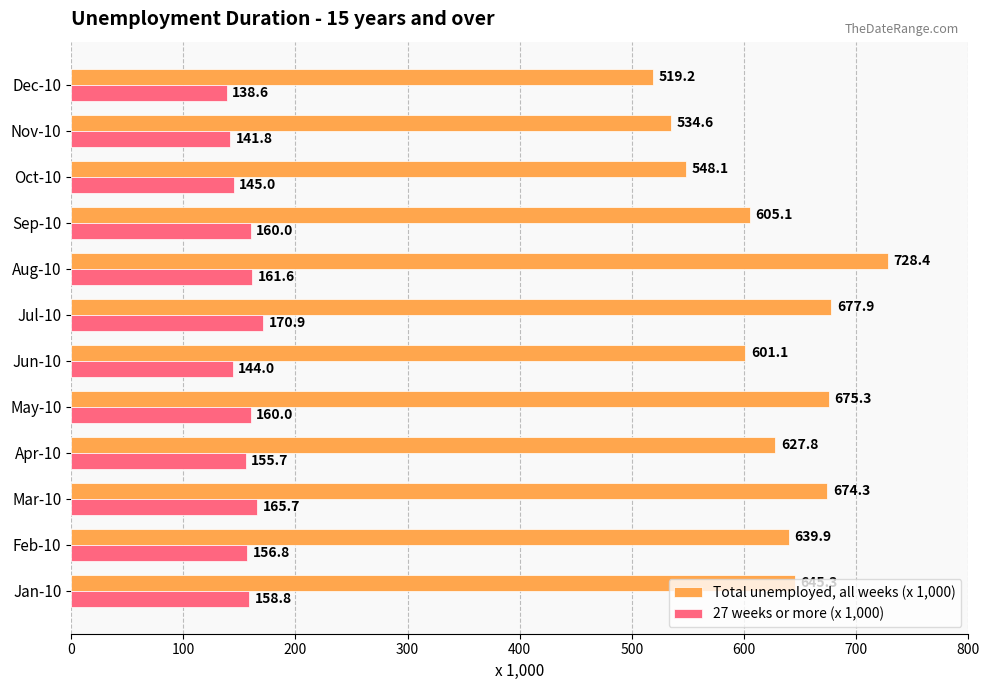

Which series has the widest spread of values?

Total unemployed, all weeks (x 1,000)